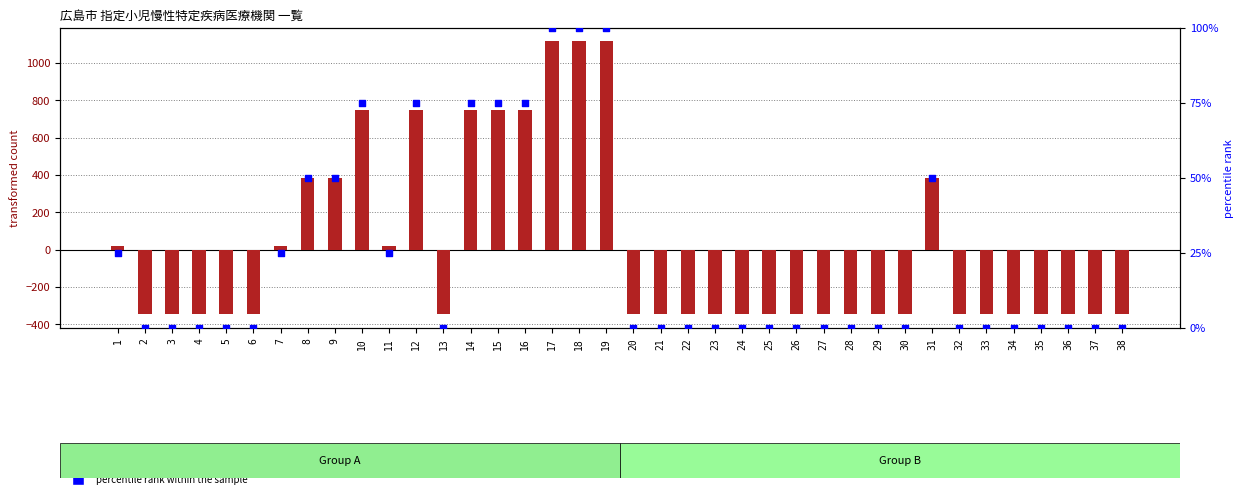

Which series reaches the minimum Y coordinate?

transformed count